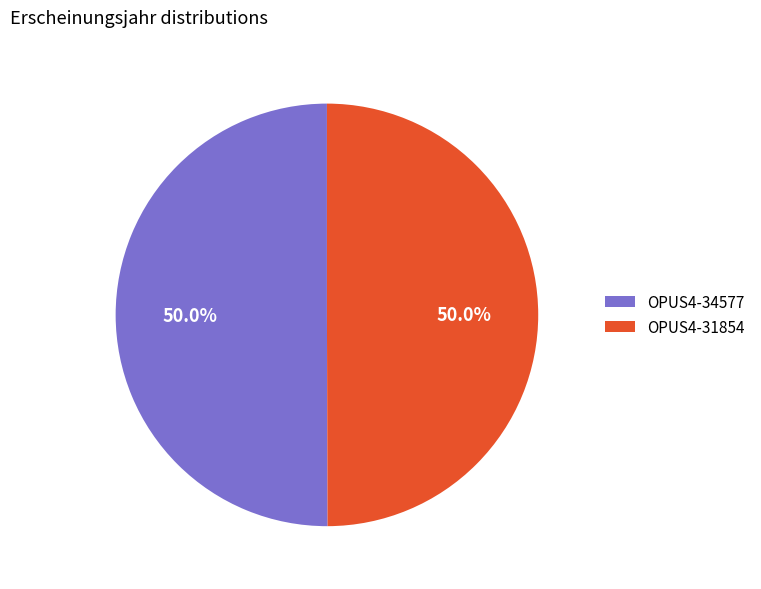

How many slices are in this pie chart?

2